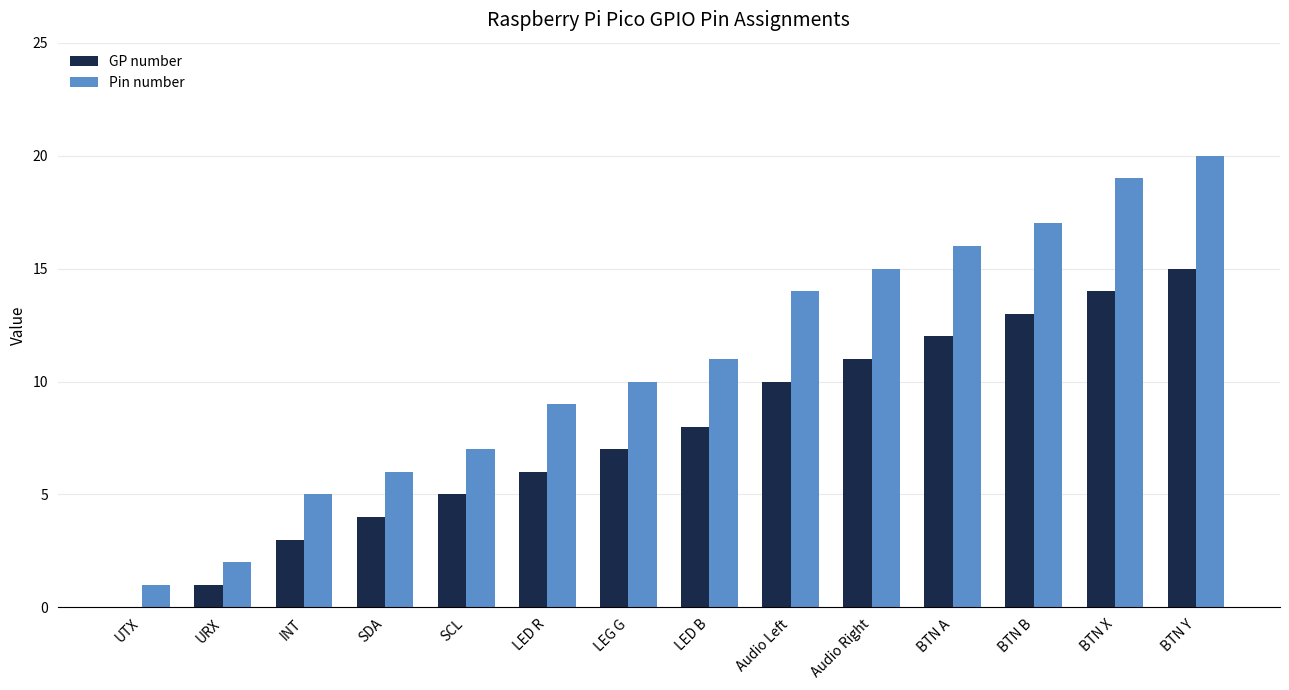

At which category is the sum across all series the highest?

BTN Y